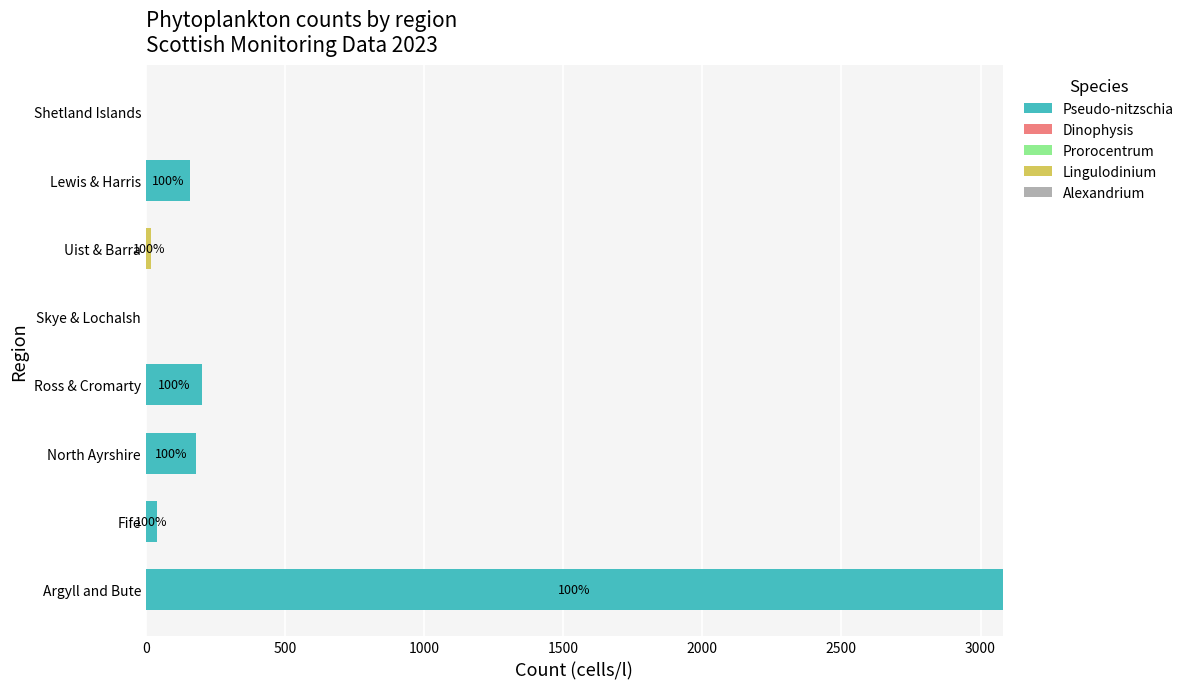

At which category is the sum across all series the highest?

Argyll and Bute